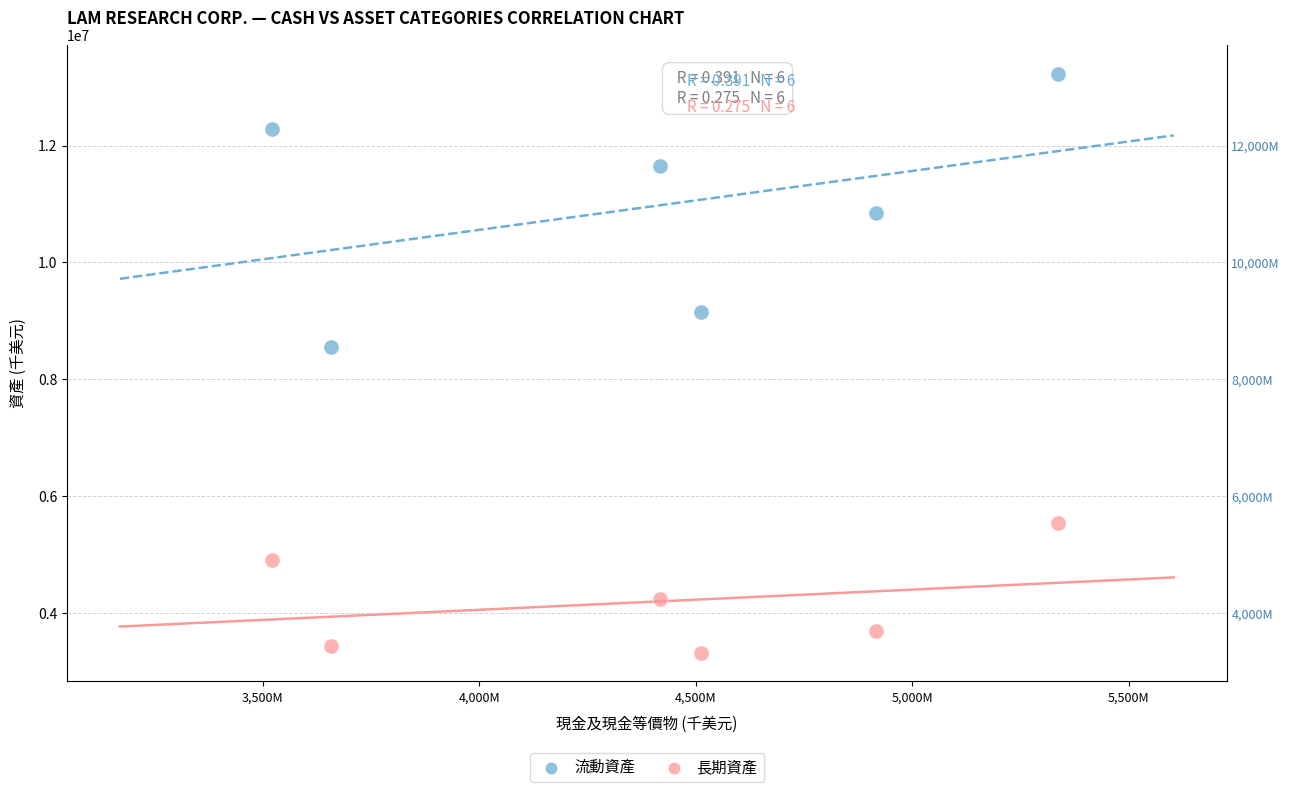

Which series has the largest Y range (max minus min)?

流動資產